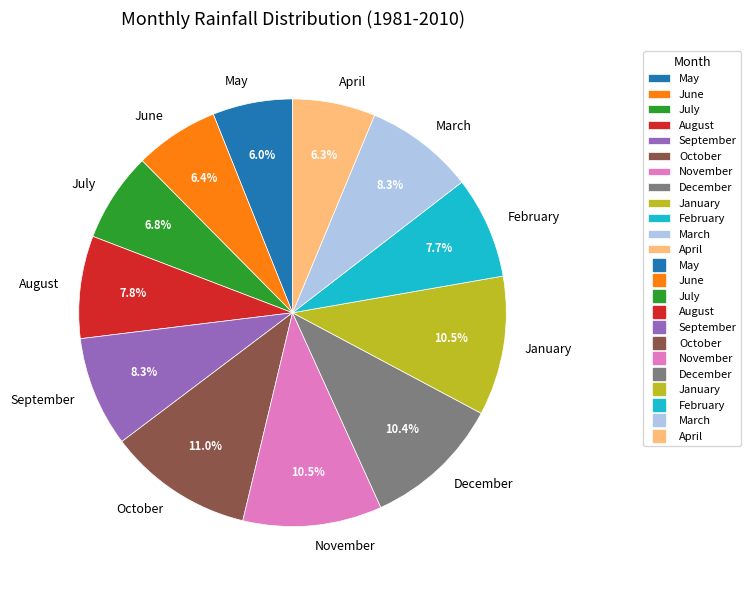

What is the ratio of the value at December to the value at June?

1.6